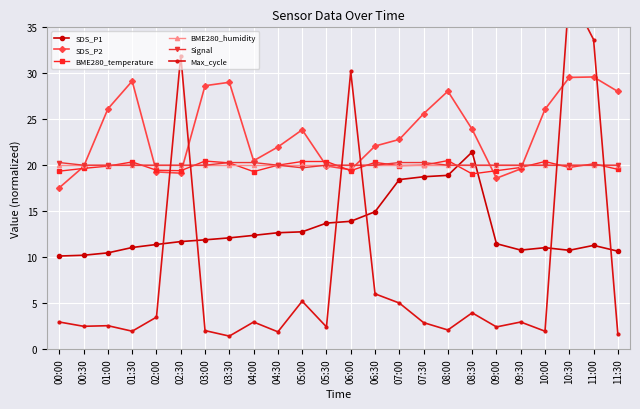

Reading left to right, list all the values displayed in this chart.

SDS_P1: 00:00=10.1	00:30=10.2	01:00=10.5	01:30=11.0	02:00=11.4	02:30=11.7	03:00=11.9	03:30=12.1	04:00=12.4	04:30=12.6	05:00=12.7	05:30=13.7	06:00=13.9	06:30=14.9	07:00=18.4	07:30=18.7	08:00=18.9	08:30=21.4	09:00=11.5	09:30=10.8	10:00=11.0	10:30=10.7	11:00=11.3	11:30=10.6
SDS_P2: 00:00=17.6	00:30=19.9	01:00=26.1	01:30=29.1	02:00=19.3	02:30=19.1	03:00=28.6	03:30=29.0	04:00=20.5	04:30=22.0	05:00=23.9	05:30=19.9	06:00=19.5	06:30=22.1	07:00=22.8	07:30=25.6	08:00=28.1	08:30=23.9	09:00=18.6	09:30=19.6	10:00=26.1	10:30=29.6	11:00=29.6	11:30=28.0
BME280_temperature: 00:00=19.4	00:30=19.7	01:00=19.9	01:30=20.4	02:00=19.4	02:30=19.4	03:00=20.4	03:30=20.2	04:00=19.3	04:30=20.0	05:00=20.4	05:30=20.4	06:00=19.4	06:30=20.3	07:00=20.0	07:30=20.0	08:00=20.5	08:30=19.1	09:00=19.4	09:30=19.8	10:00=20.4	10:30=19.8	11:00=20.2	11:30=19.6
BME280_humidity: 00:00=20.0	00:30=20.0	01:00=20.0	01:30=20.0	02:00=20.0	02:30=20.0	03:00=20.0	03:30=20.0	04:00=20.0	04:30=20.0	05:00=20.0	05:30=20.0	06:00=20.0	06:30=20.0	07:00=20.0	07:30=20.0	08:00=20.0	08:30=20.0	09:00=20.0	09:30=20.0	10:00=20.0	10:30=20.0	11:00=20.0	11:30=20.0
Signal: 00:00=20.3	00:30=20.0	01:00=20.0	01:30=20.0	02:00=20.0	02:30=20.0	03:00=20.0	03:30=20.3	04:00=20.3	04:30=20.0	05:00=19.7	05:30=20.0	06:00=20.0	06:30=20.0	07:00=20.3	07:30=20.3	08:00=20.0	08:30=20.0	09:00=20.0	09:30=20.0	10:00=20.0	10:30=20.0	11:00=20.0	11:30=20.0
Max_cycle: 00:00=2.9	00:30=2.5	01:00=2.5	01:30=1.9	02:00=3.5	02:30=31.9	03:00=2.0	03:30=1.4	04:00=2.9	04:30=1.9	05:00=5.2	05:30=2.4	06:00=30.2	06:30=6.0	07:00=5.0	07:30=2.9	08:00=2.1	08:30=3.9	09:00=2.4	09:30=2.9	10:00=1.9	10:30=38.8	11:00=33.7	11:30=1.6